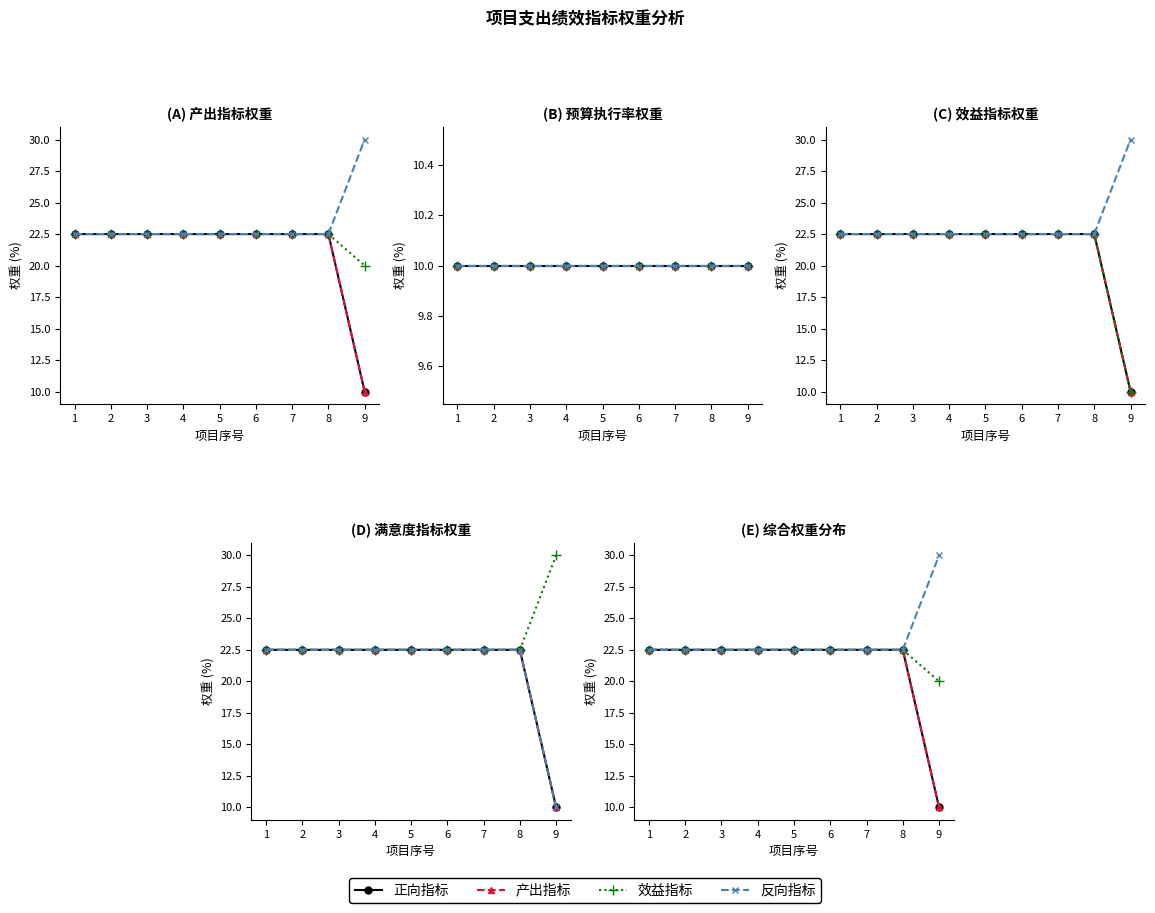

Rank the categories by 效益指标 value from lowest to highest.

9, 1, 2, 3, 4, 5, 6, 7, 8